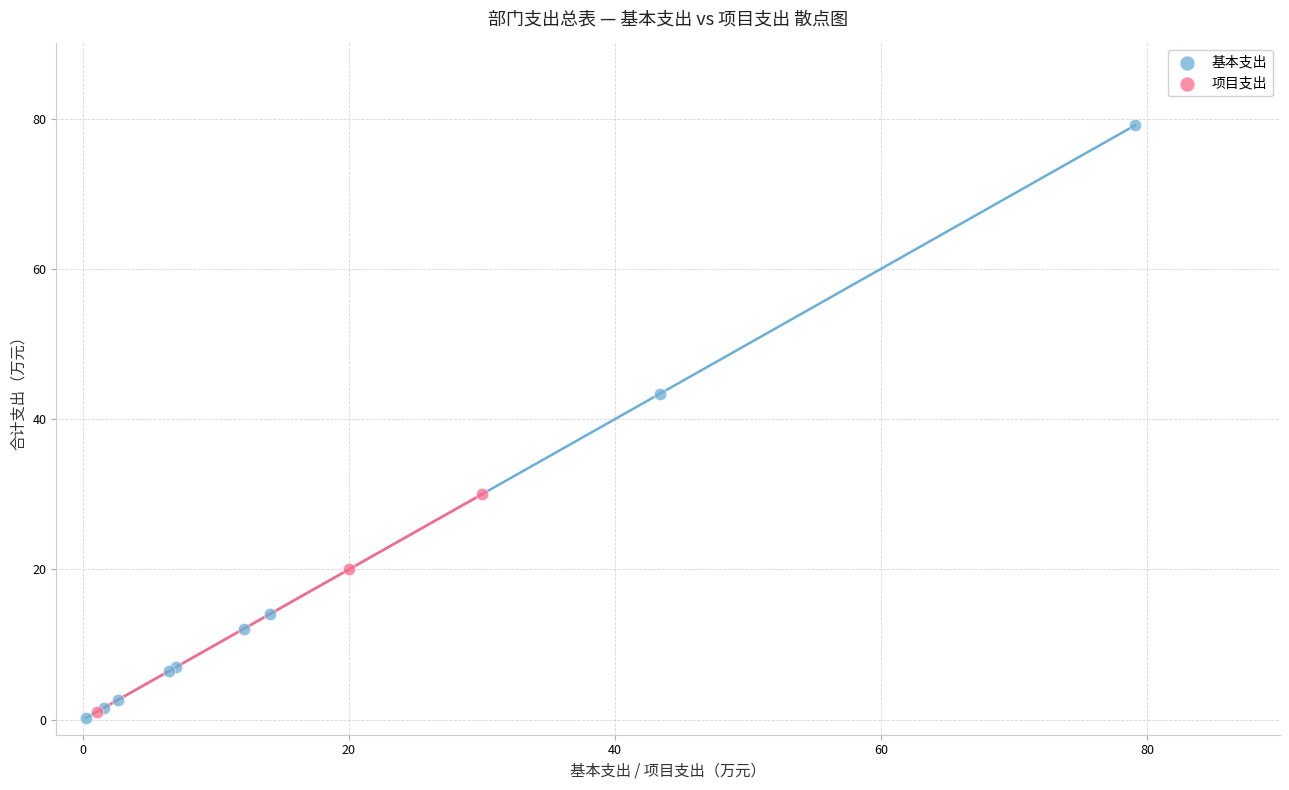

Which series has the largest Y range (max minus min)?

基本支出